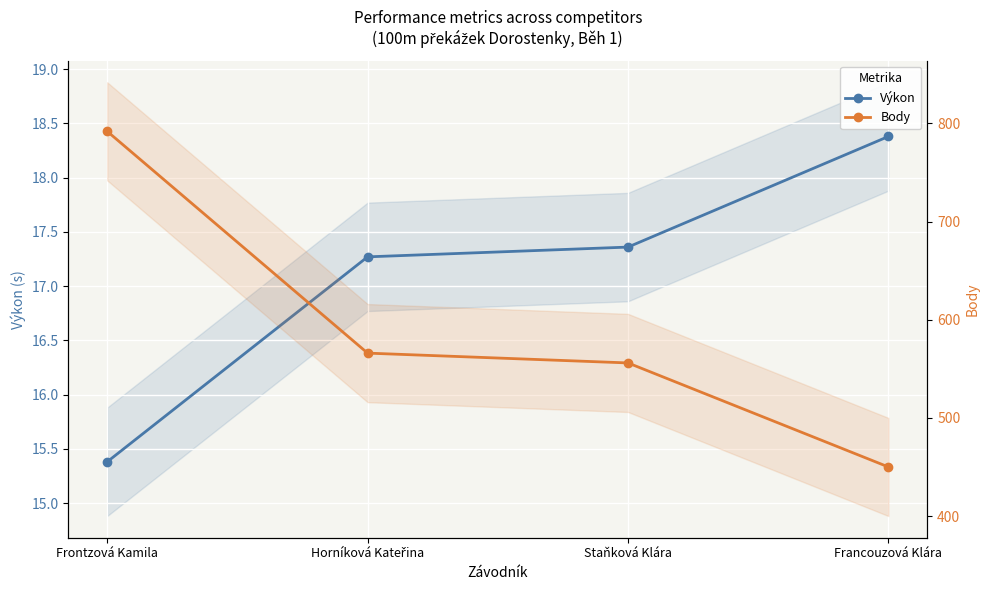

What is the difference between the highest and lowest values at Horníková Kateřina?

548.7